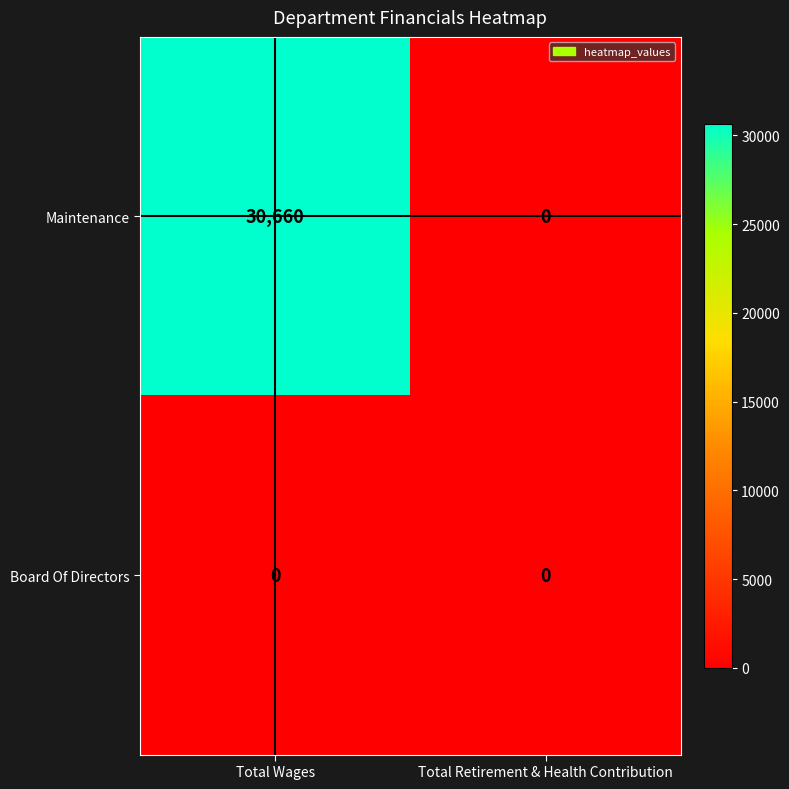

Reading left to right, transcribe all the data shown in this chart.

Maintenance: 30660	0
Board Of Directors: 0	0